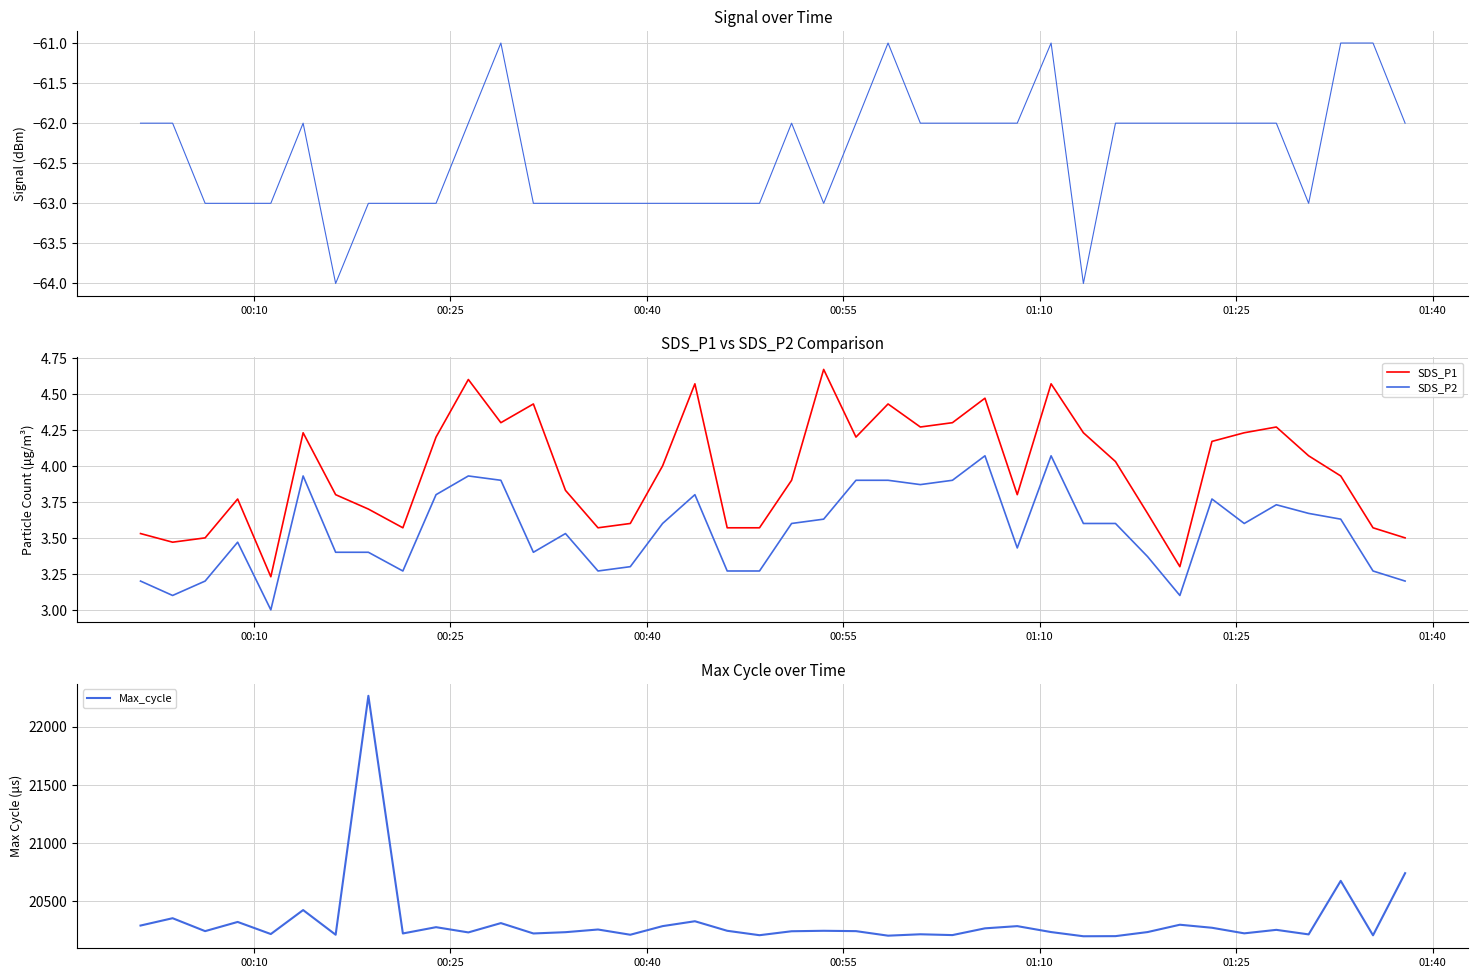

True or false: SDS_P2 and Max_cycle intersect in this chart.

False